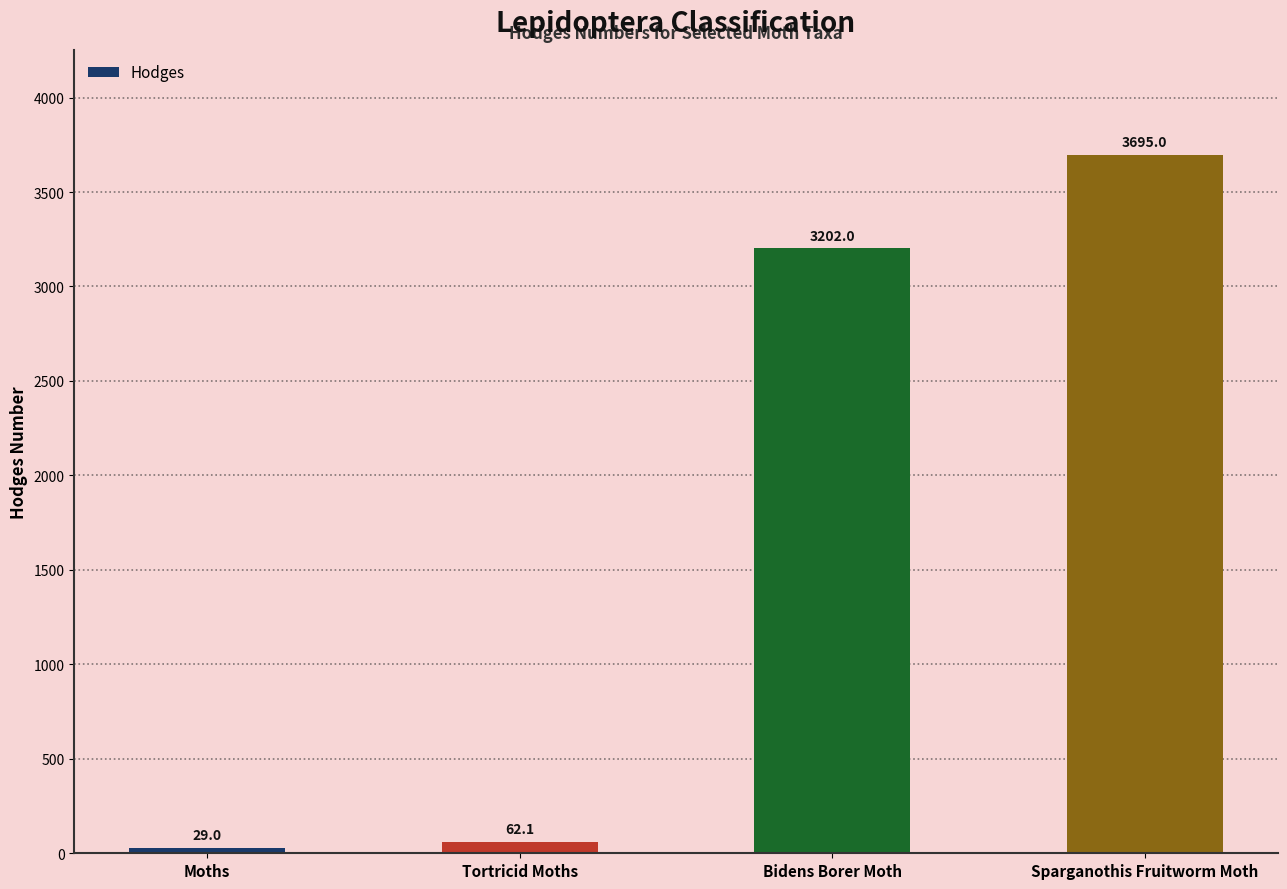

What is the value of the 1st bar from the left?

29.0